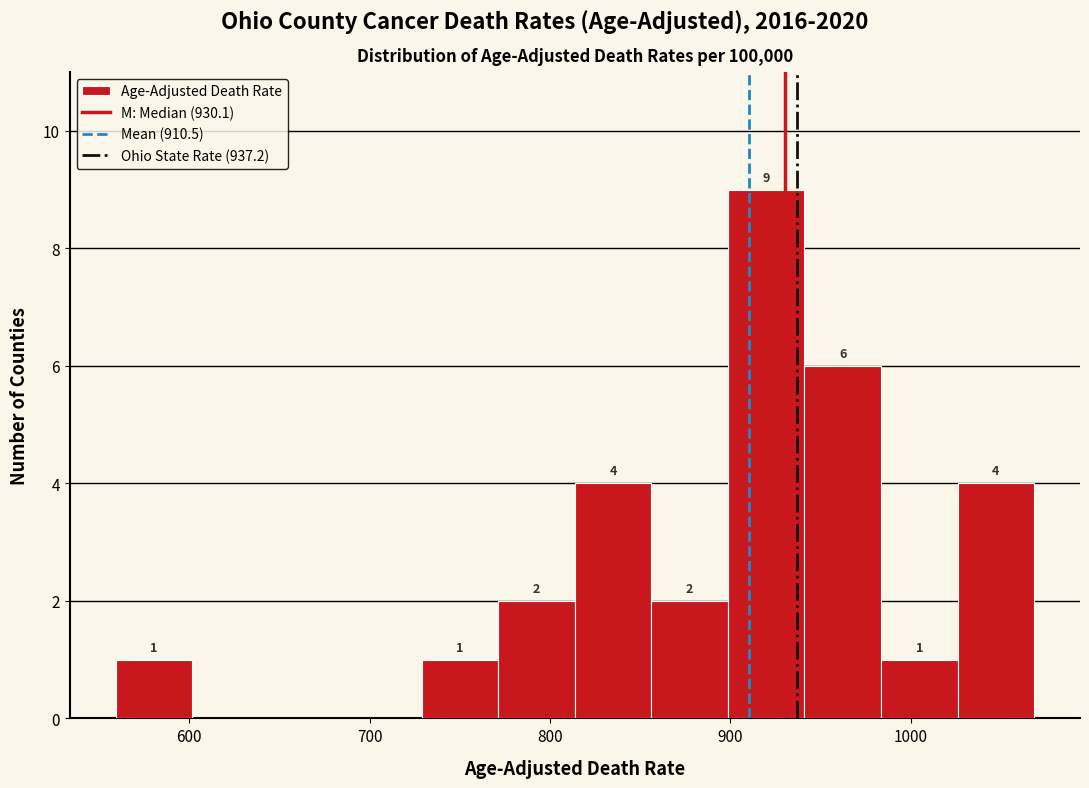

Which range on the x-axis has the tallest bar?

900 to 940